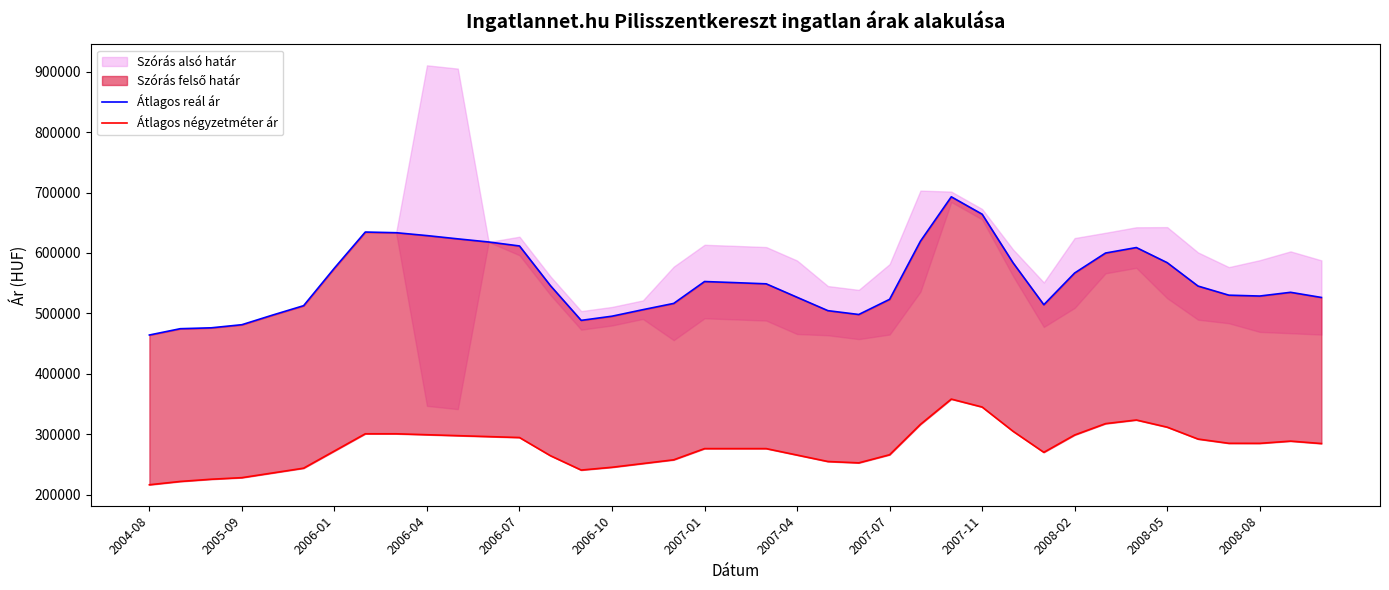

Reading left to right, transcribe all the data shown in this chart.

Átlagos reál ár: 464245	474670	476121	481301	497312	512756	574974	634610	633509	628725	623319	618160	611568	546111	488464	495367	506148	516514	552718	550903	548921	526681	504526	498182	523302	619528	692910	664141	583942	514365	566866	599857	608952	583937	545226	530138	528724	534901	526363
Átlagos négyzetméter ár: 216454	221940	225597	228210	236047	243884	272341	300797	300797	299250	297703	296155	294608	264604	240774	245400	251574	257747	276268	276268	276268	265595	254921	252700	266131	316394	358205	345082	305046	270139	298832	317606	323625	311773	292092	285056	284992	288674	284673